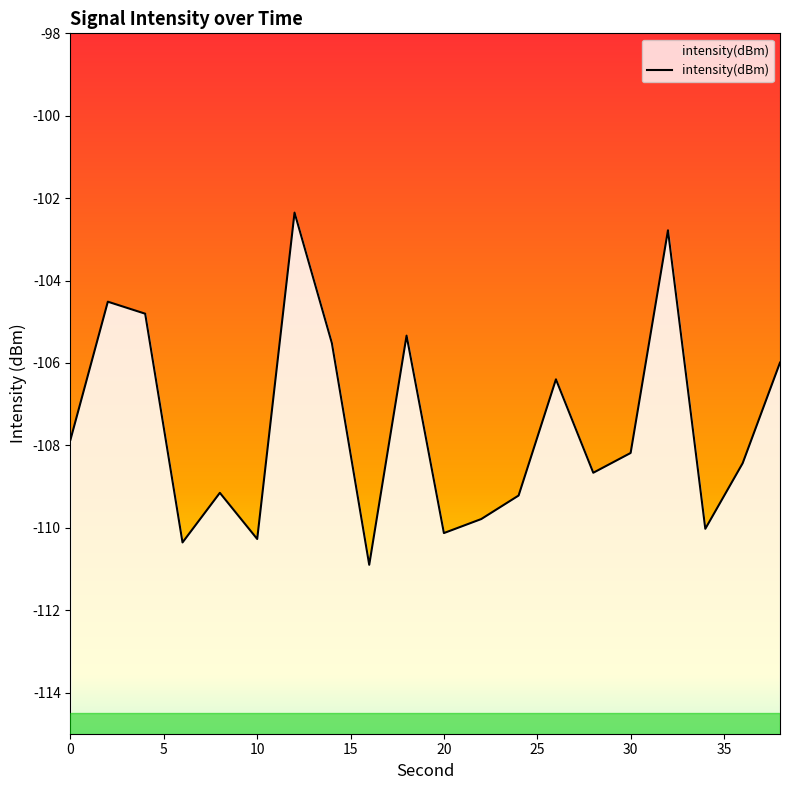

What is the smallest value displayed?

-110.9